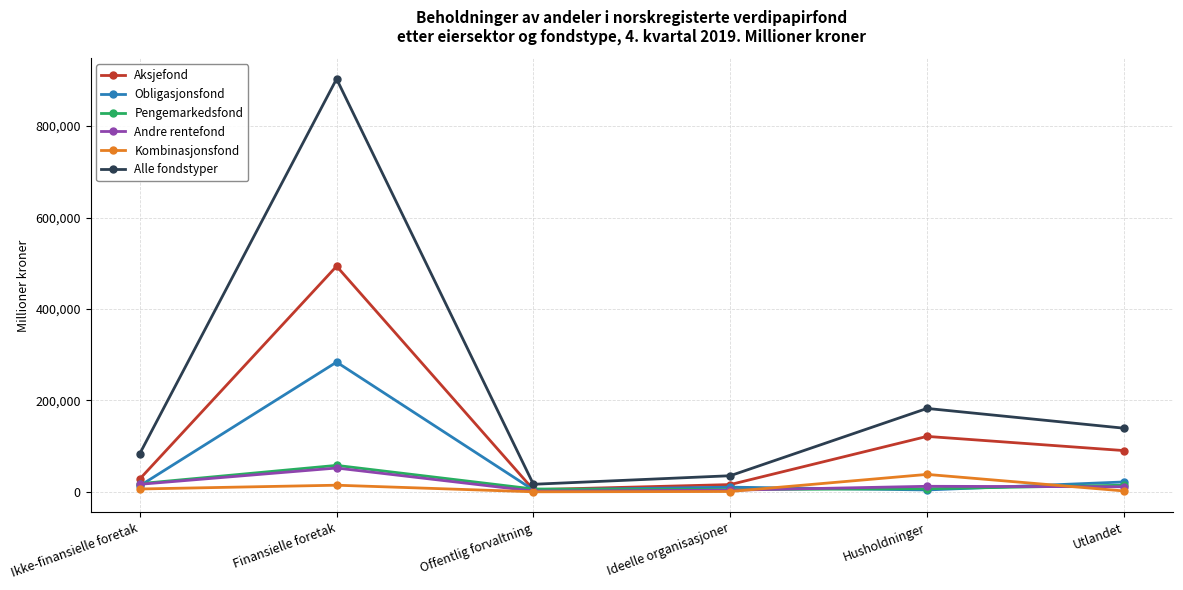

What is the label of the 1st point from the left?

Ikke-finansielle foretak